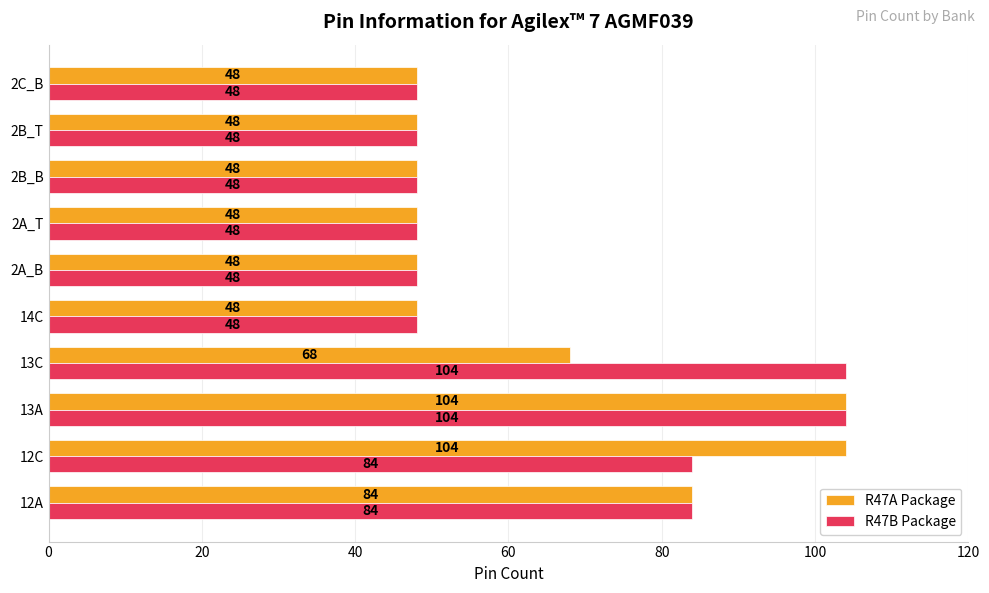

Between 12A and 13C, which series saw the biggest shift?

R47B Package